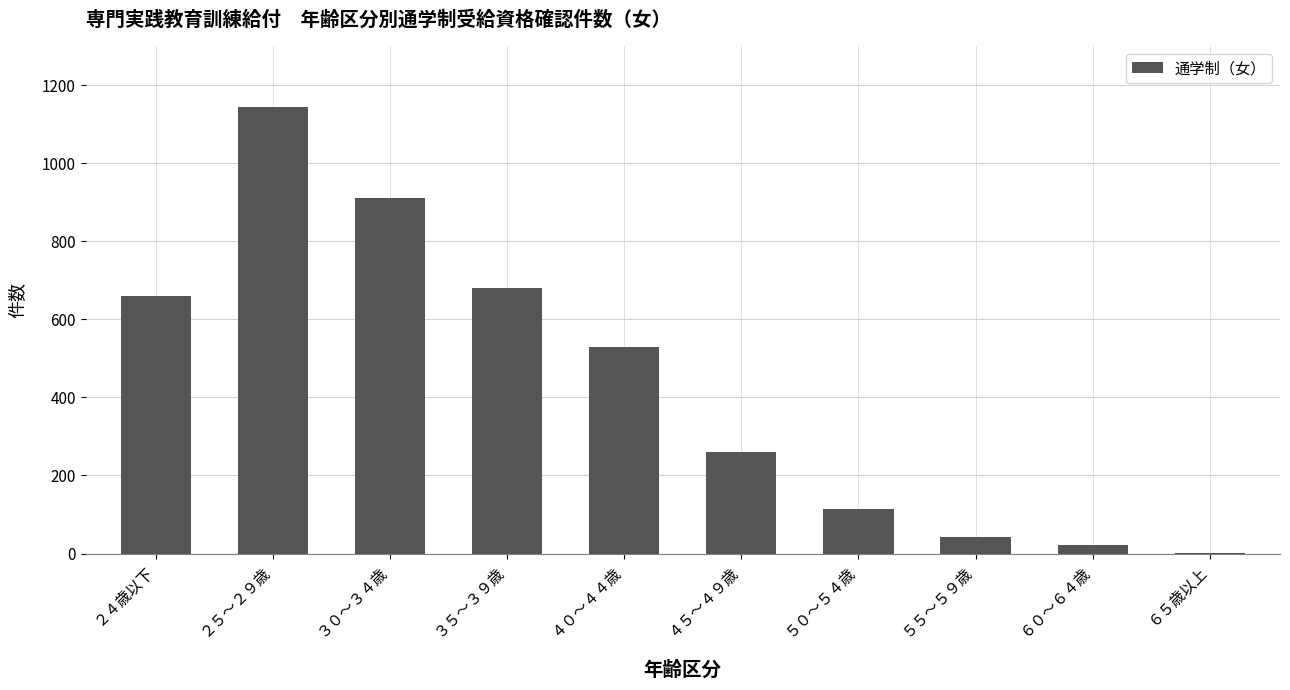

The value at ２４歳以下 is 450. True or false?

False